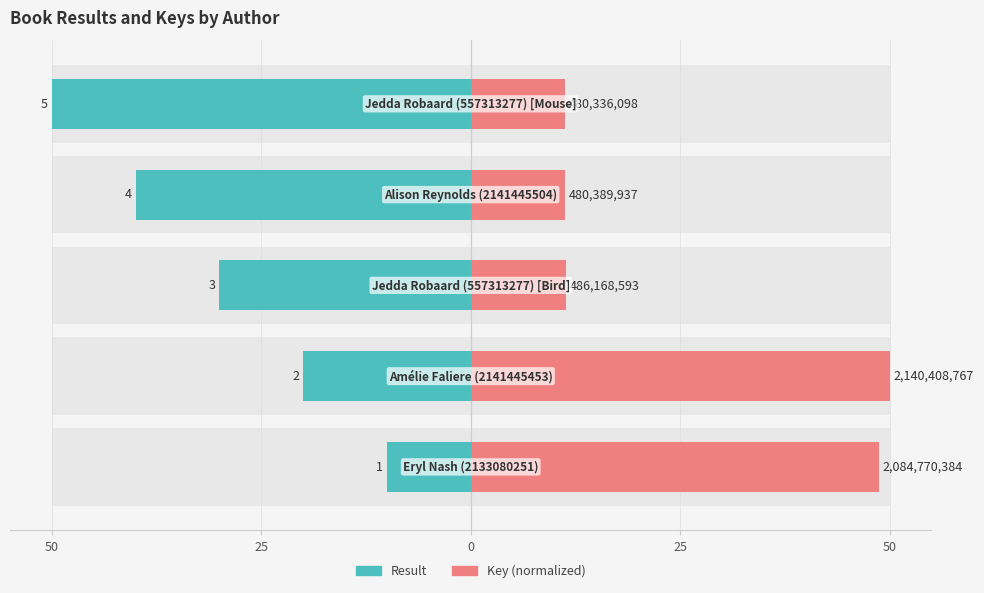

True or false: Key (normalized) has a value of 25.7 at 25.

False